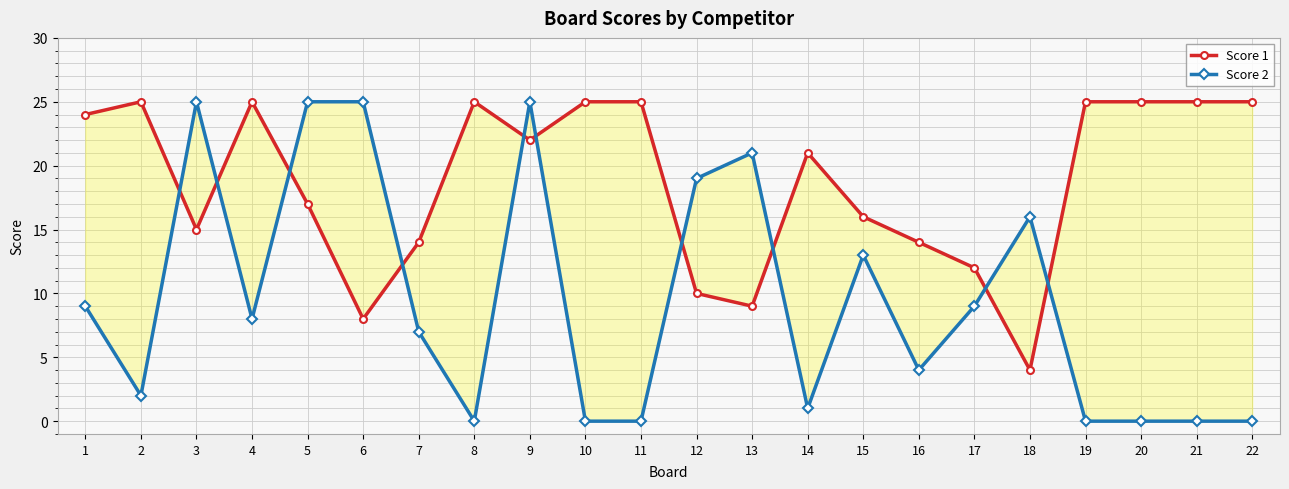

What is the difference between the maximum and second lowest values in the Score 2 series?

25